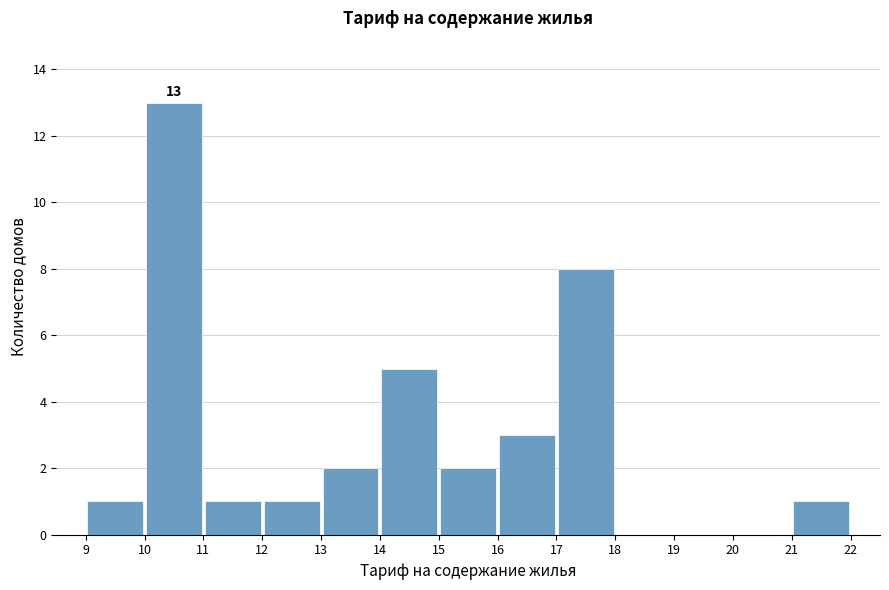

Which range on the x-axis has the tallest bar?

10 to 11